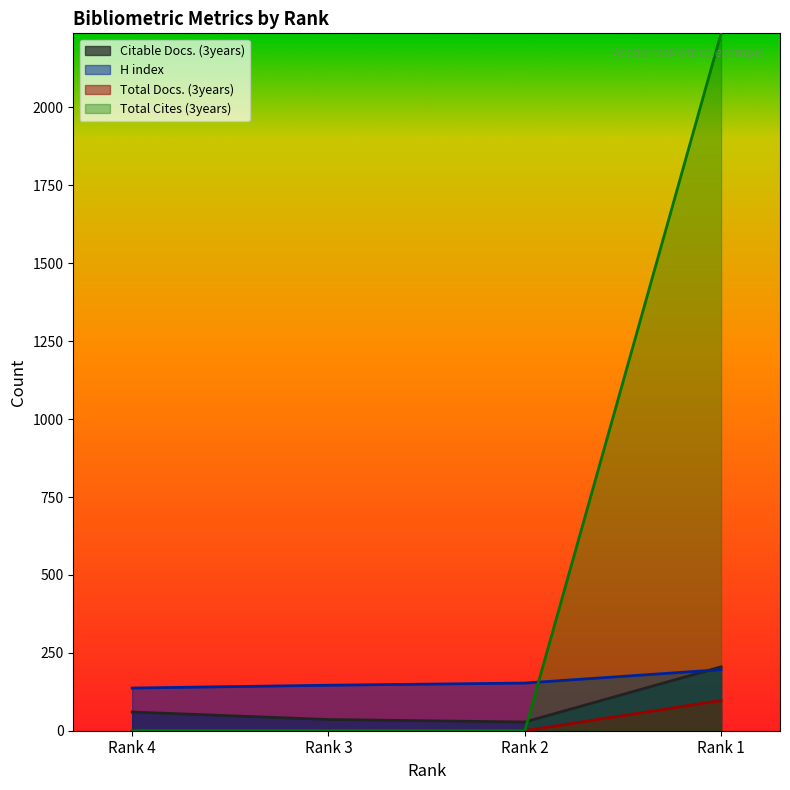

What is the minimum value for H index?

137